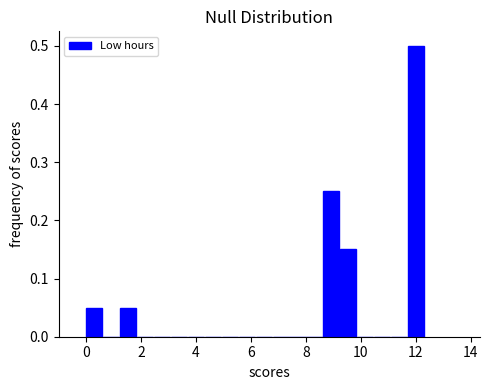

Around what value on the x-axis is the tallest bar? Give the approximate position of its centre, as read against the axis.

12.0